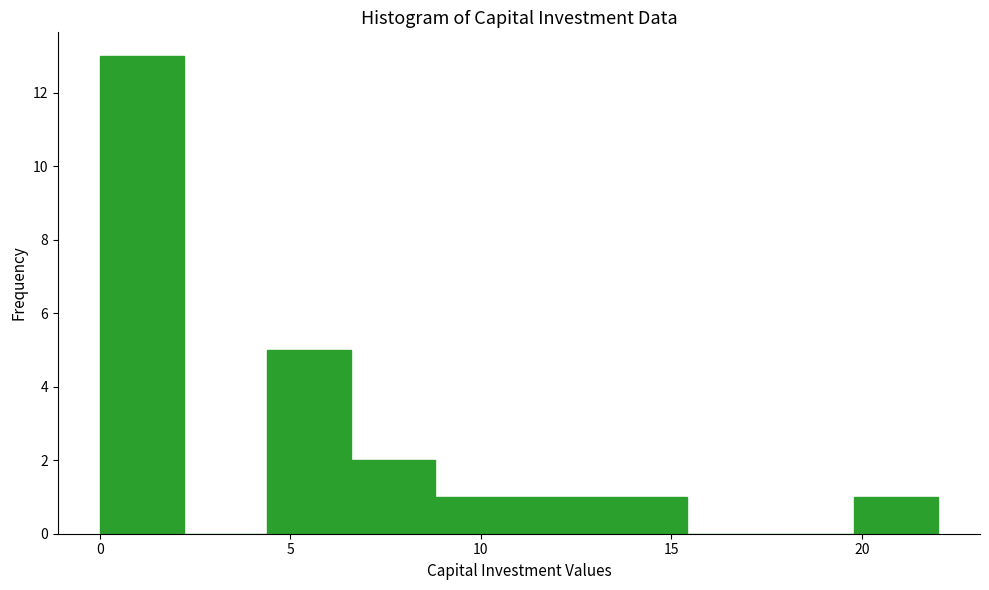

What is the height of the bar covering 11.0 to 13.2 on the x-axis? Neither the bar edges nor the heights are printed on the chart, so give them approximately, as read against the axes.

1